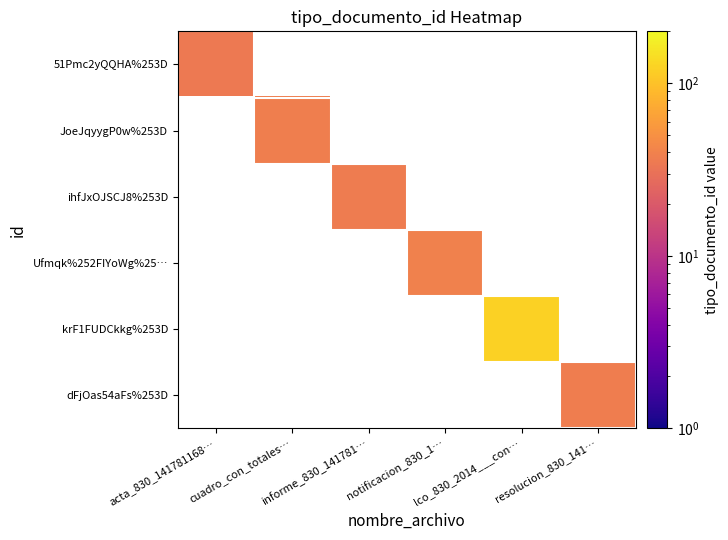

List the series in order of their overall mean, lowest first.

51Pmc2yQQHA%253D, JoeJqyygP0w%253D, ihfJxOJSCJ8%253D, Ufmqk%252FIYoWg%25…, krF1FUDCkkg%253D, dFjOas54aFs%253D